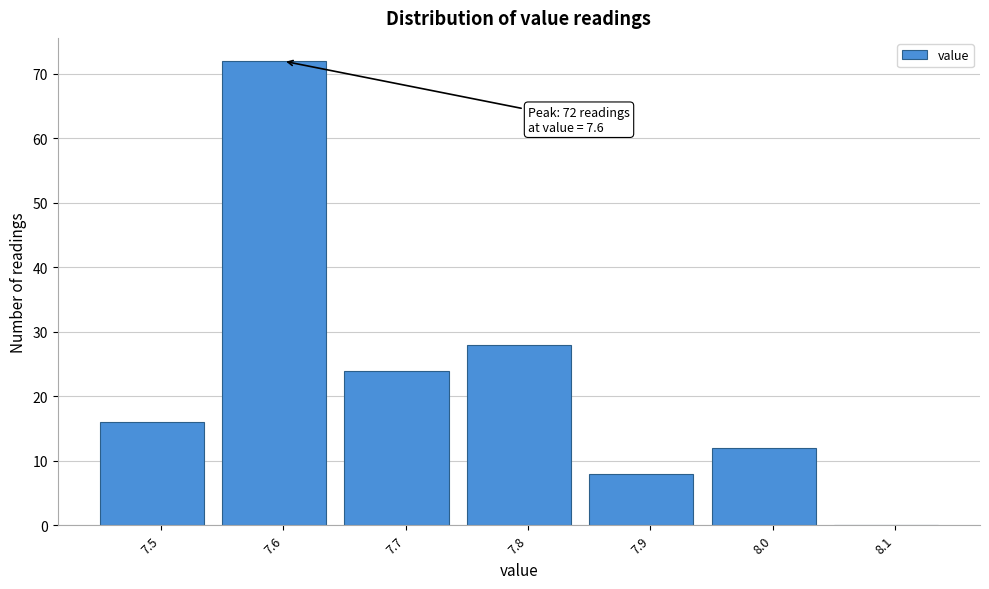

Reading left to right, list all the values displayed in this chart.

7.5=16	7.6=72	7.7=24	7.8=28	7.9=8	8.0=12	8.1=0